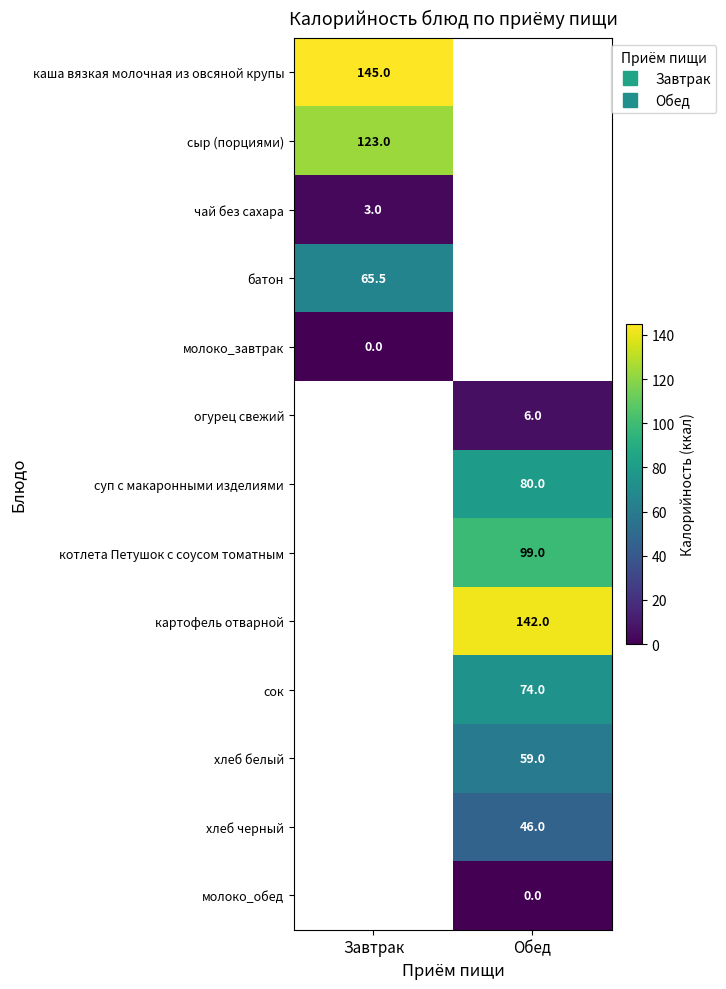

What is the greatest value displayed?

145.0